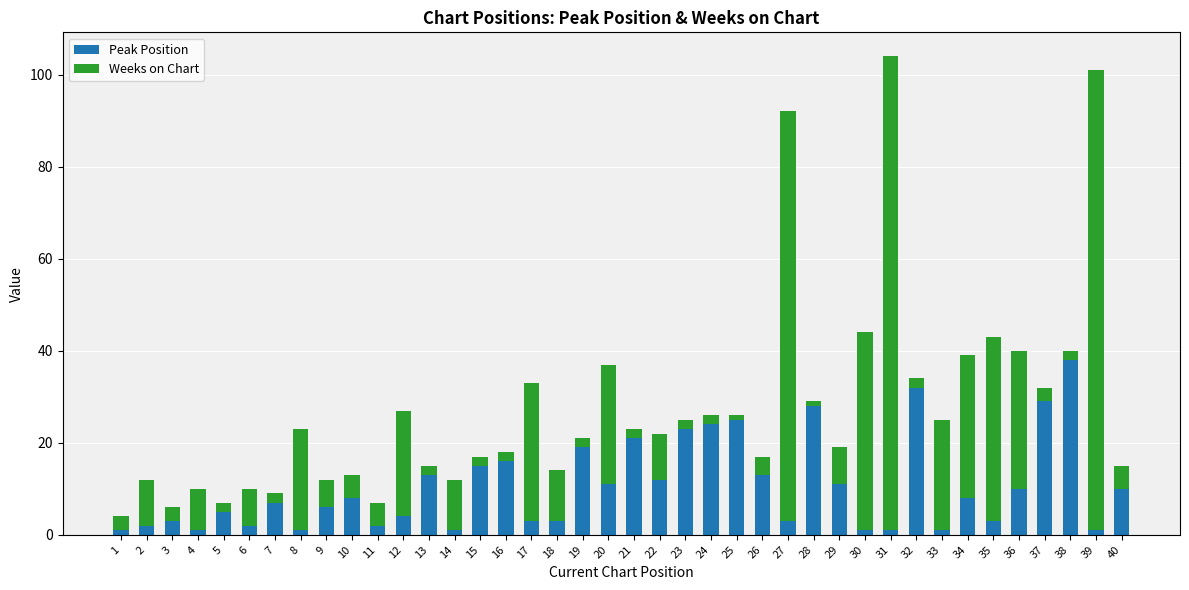

How many bars are there in total?

40